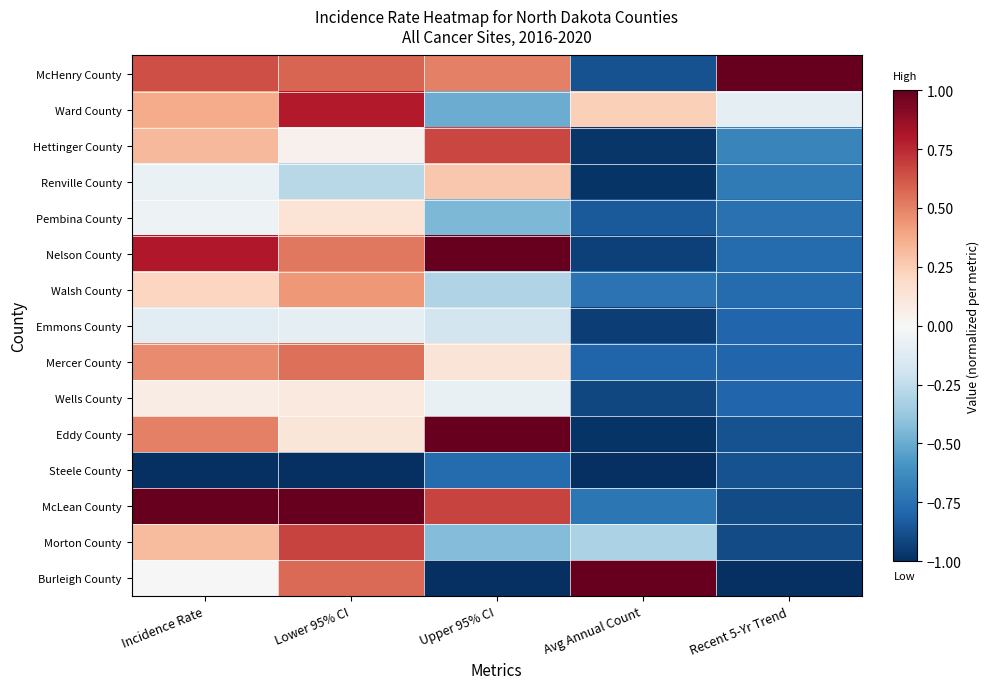

At how many categories does at least one series exceed 0?

5